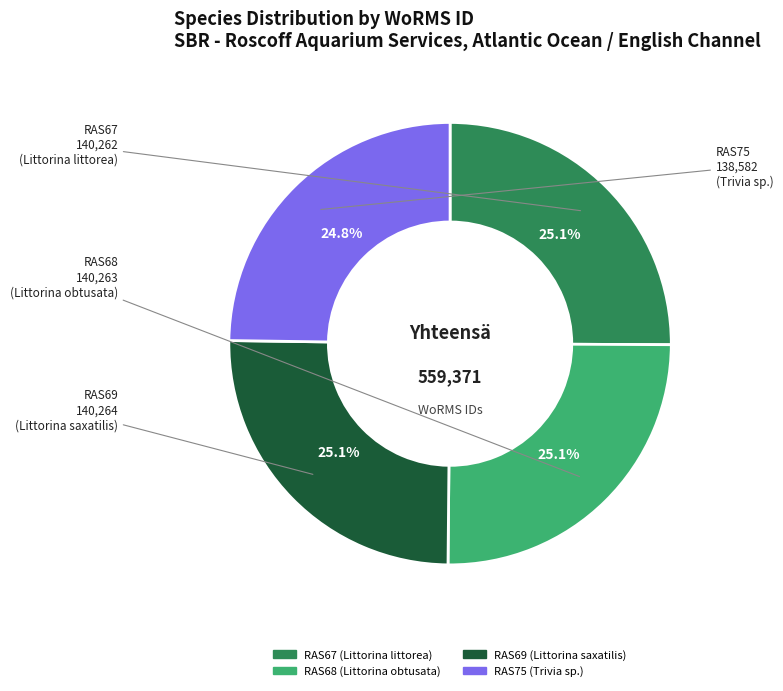

The RAS67 (Littorina littorea) slice represents 25% of the pie. True or false?

True